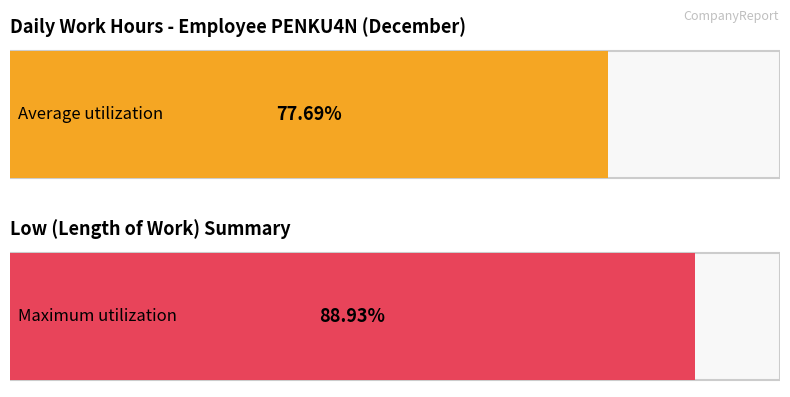

The chart shows a value of 7.0 at 9. True or false?

False